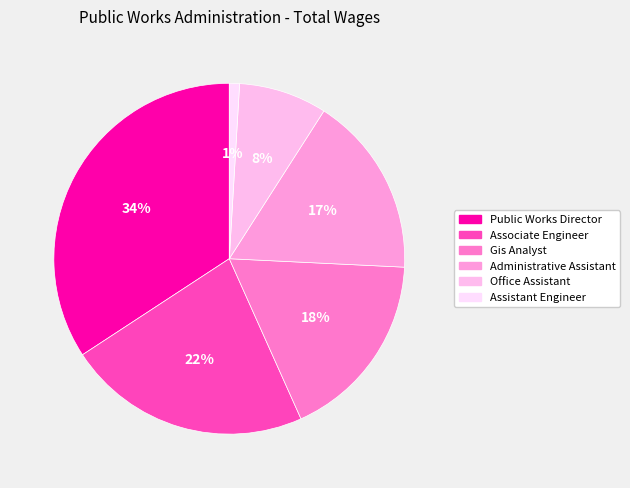

True or false: Gis Analyst accounts for 12% of the total.

False